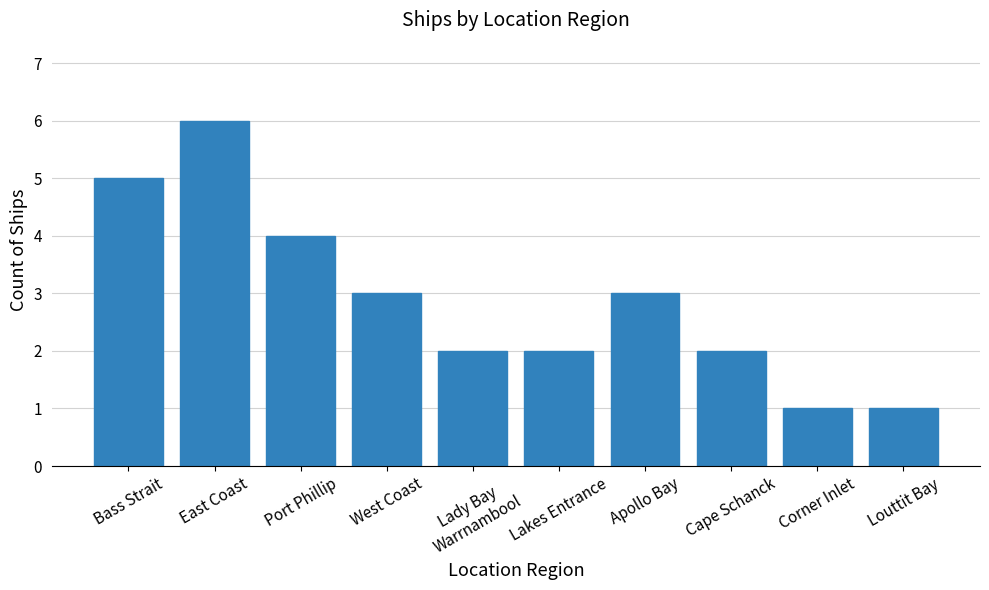

Does the chart contain any negative values?

No